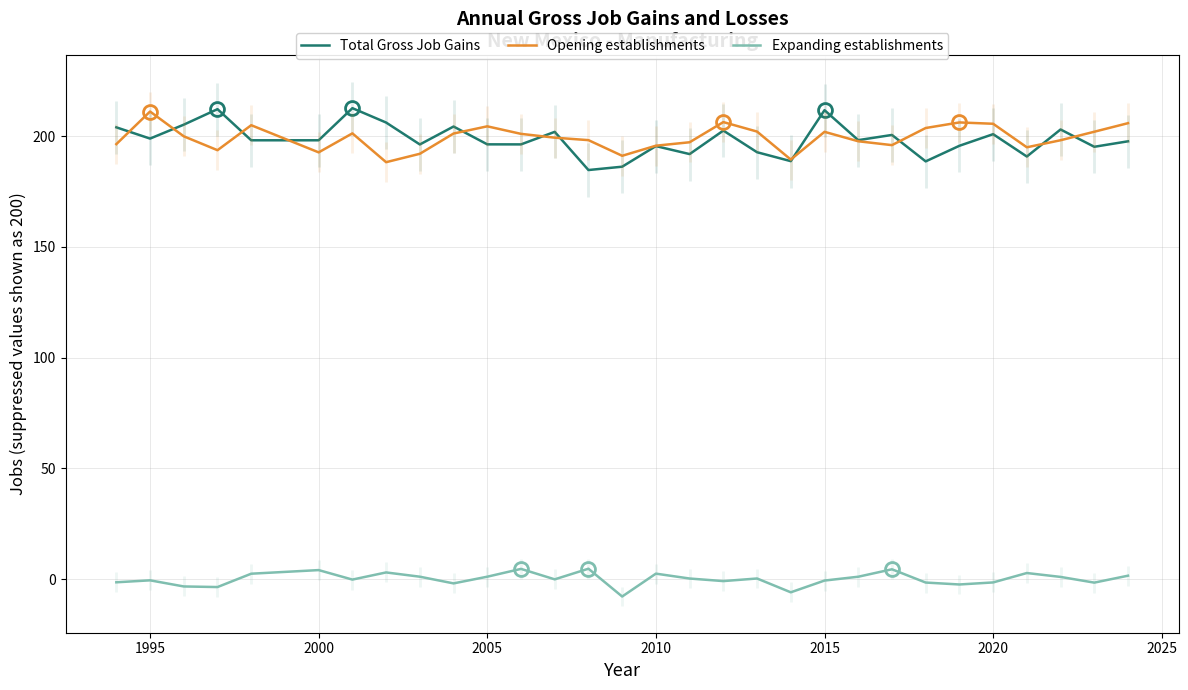

What is the minimum value for Total Gross Job Gains?

184.7